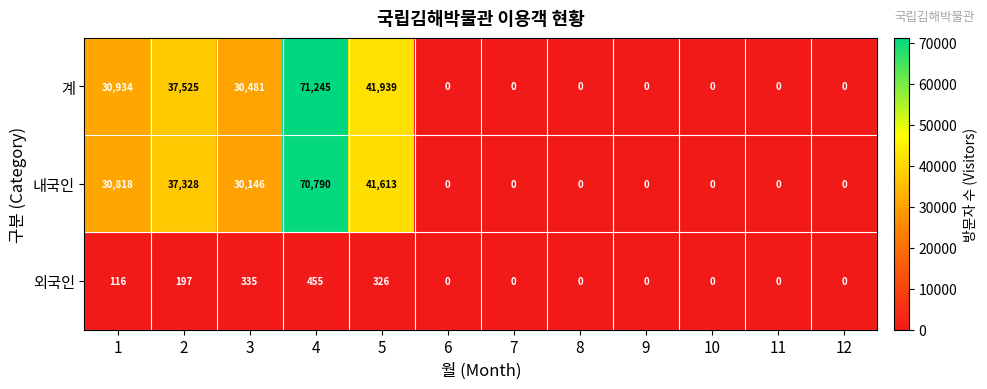

What is the sum of all 계 values?

212124